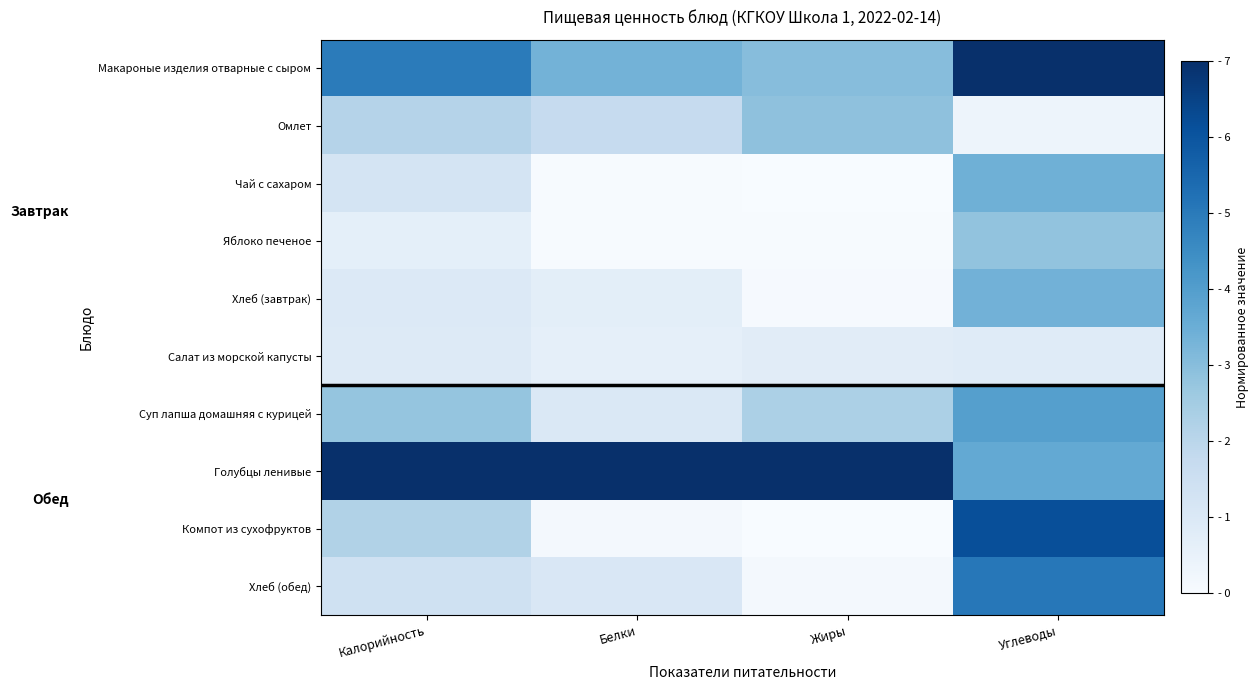

How many distinct data groups are displayed?

10